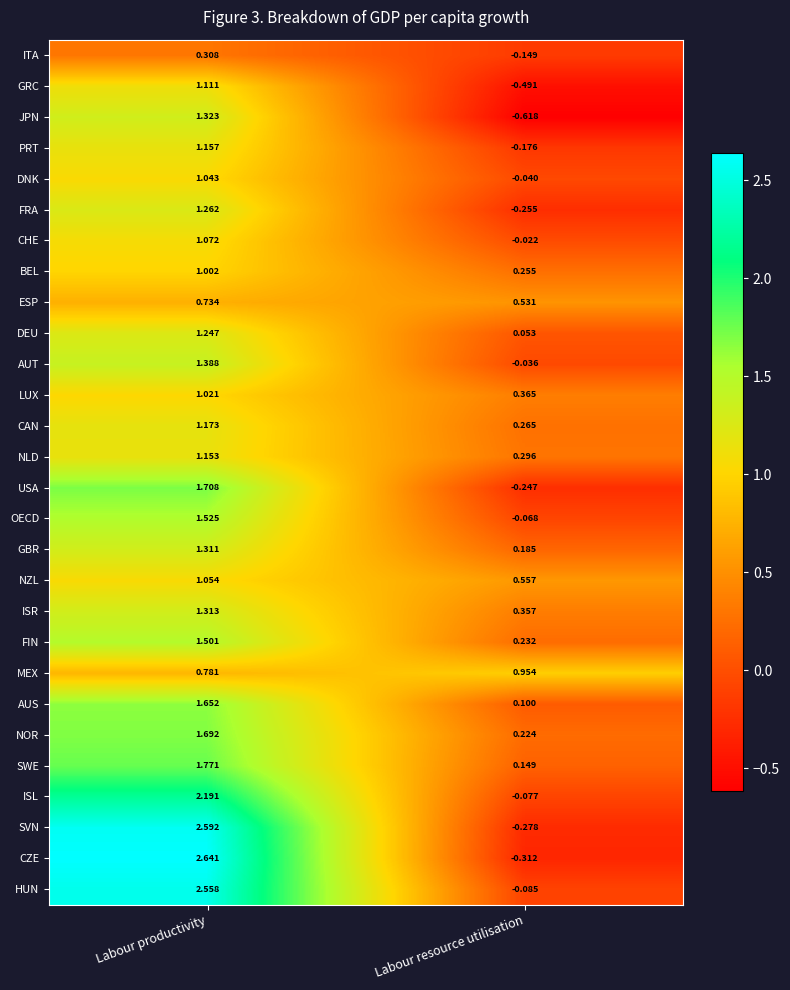

How many values in CHE are above zero?

1